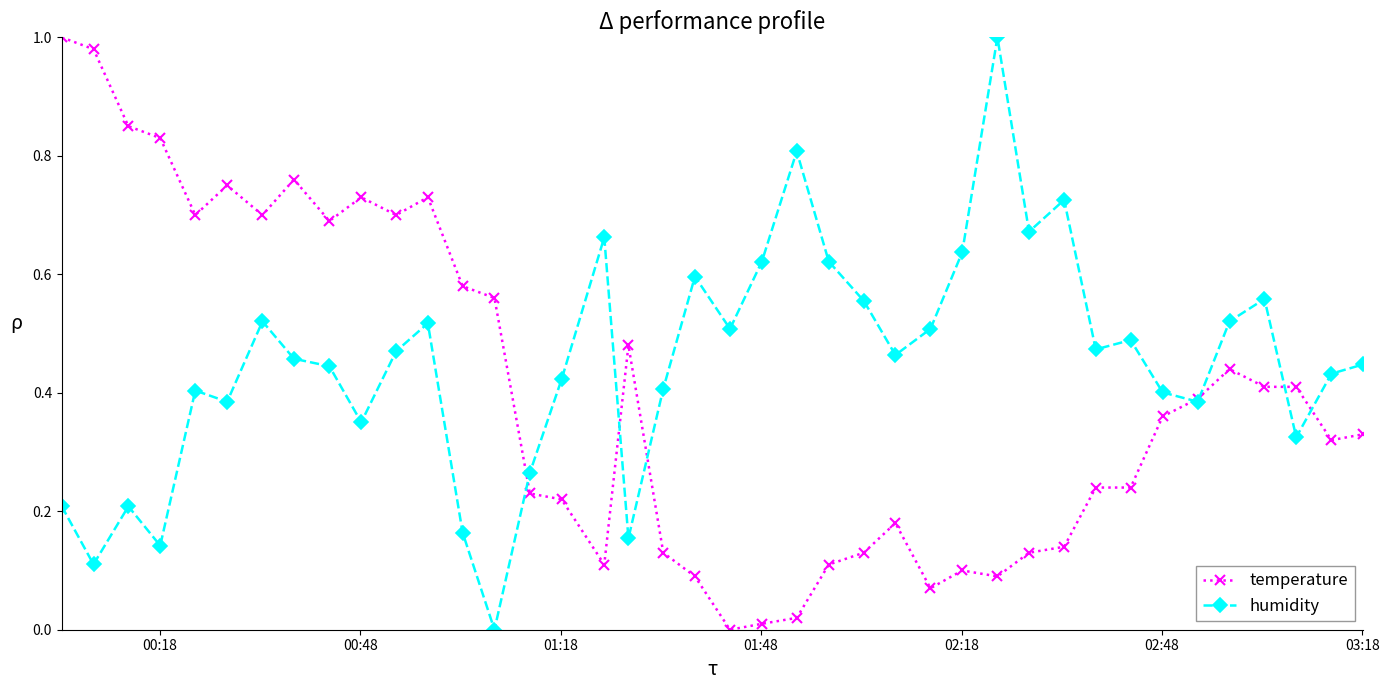

True or false: temperature has more than 0 points higher than both neighbors.

True